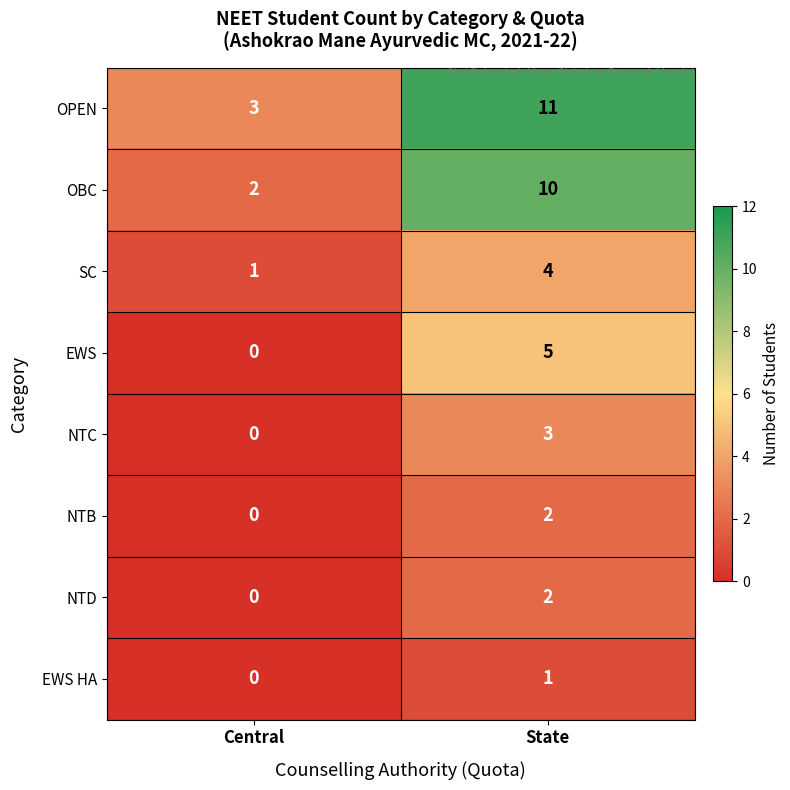

What is the difference between the highest and lowest values at State?

10